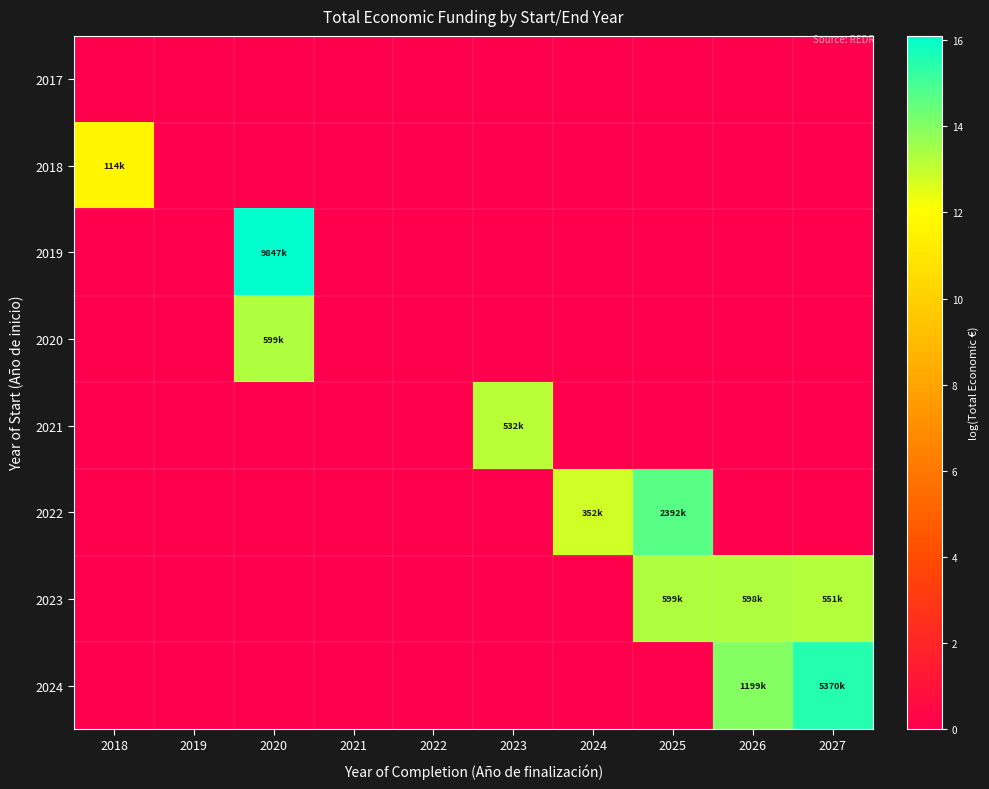

At how many categories does at least one series exceed 9?

7